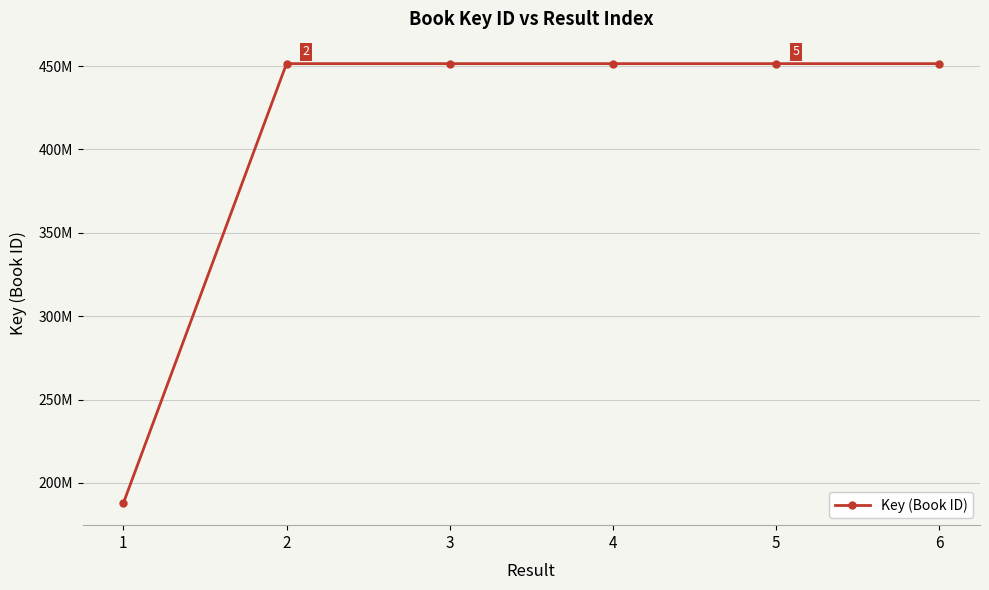

How many lines are shown in the chart?

1